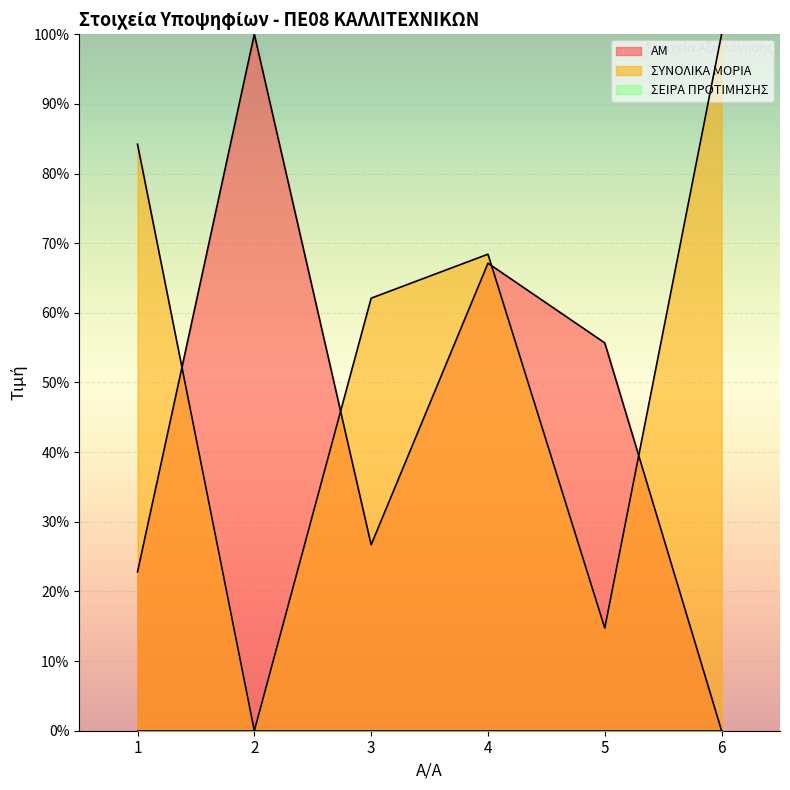

Rank the categories by ΑΜ value from highest to lowest.

2, 4, 5, 3, 1, 6